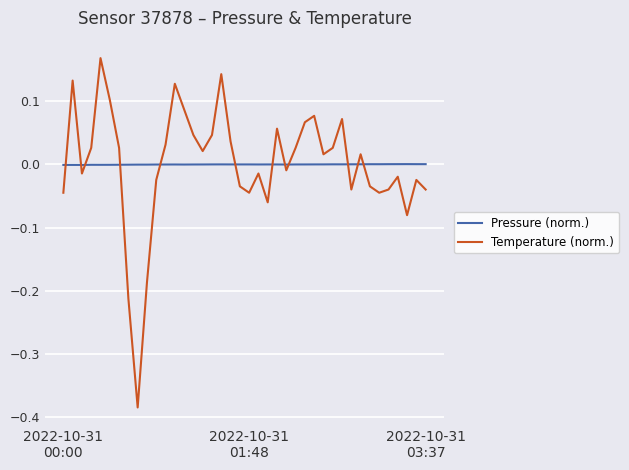

How many interior local peaks does the Temperature (norm.) series have?

11